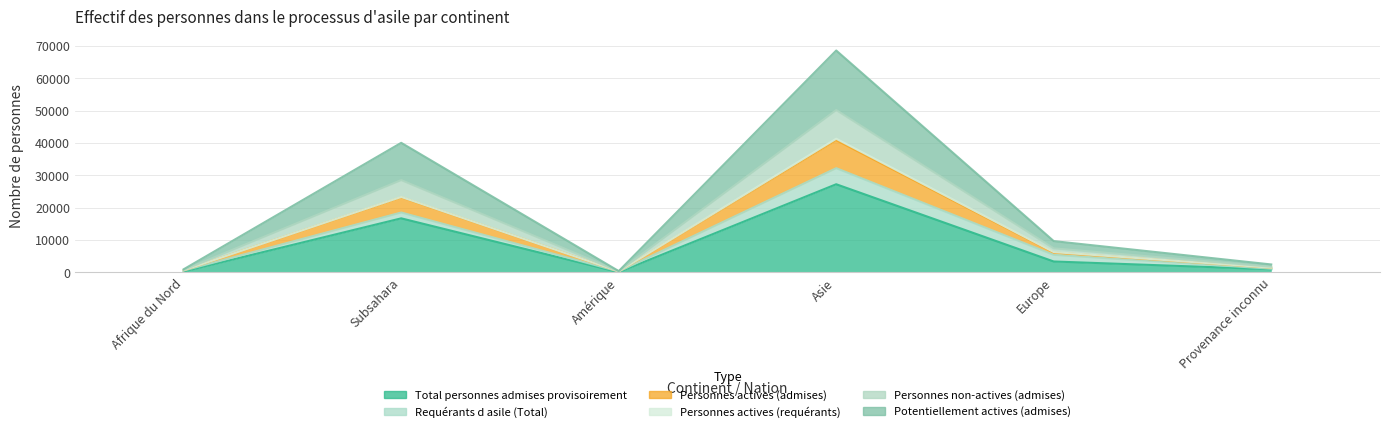

True or false: Personnes actives (admises) and Potentiellement actives (admises) cross at least once.

False